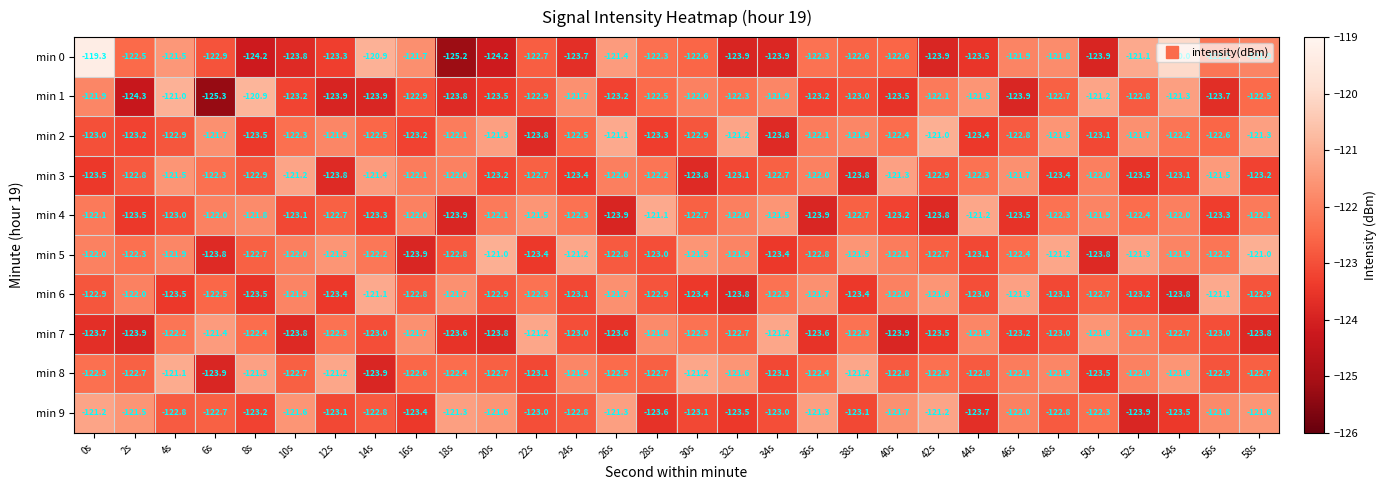

True or false: min 3 has a value of -40.0 at 48s.

False